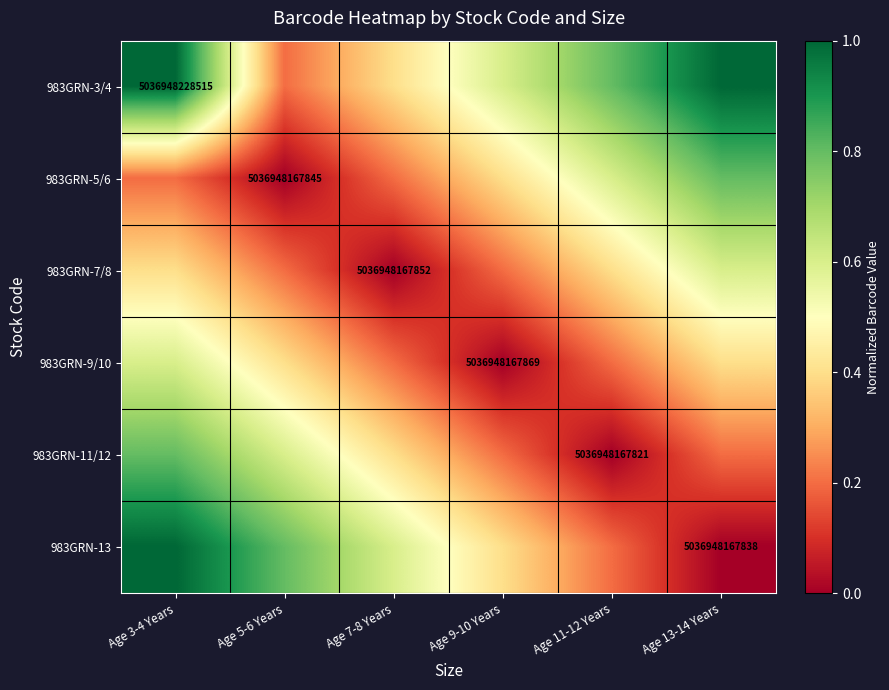

The value of 983GRN-11/12 at Age 11-12 Years is 5036948167821.0. True or false?

True